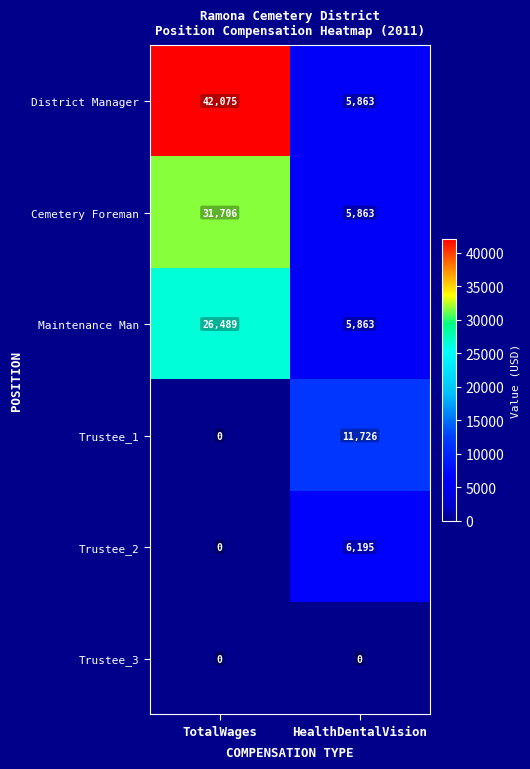

What is the difference between the Trustee_2 values at HealthDentalVision and TotalWages?

6195